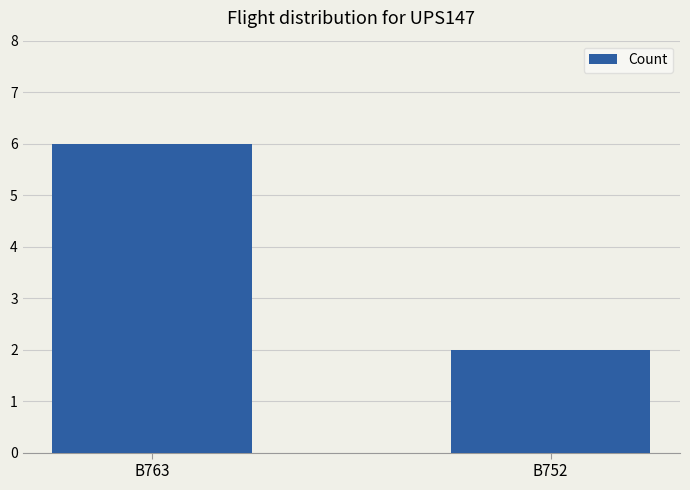

The chart shows a value of 4 at B763. True or false?

False